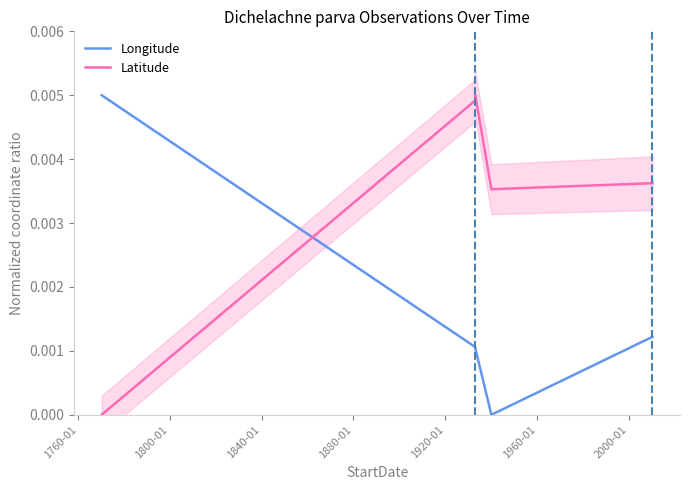

After their last crossing, which series has the higher values: Longitude or Latitude?

Latitude